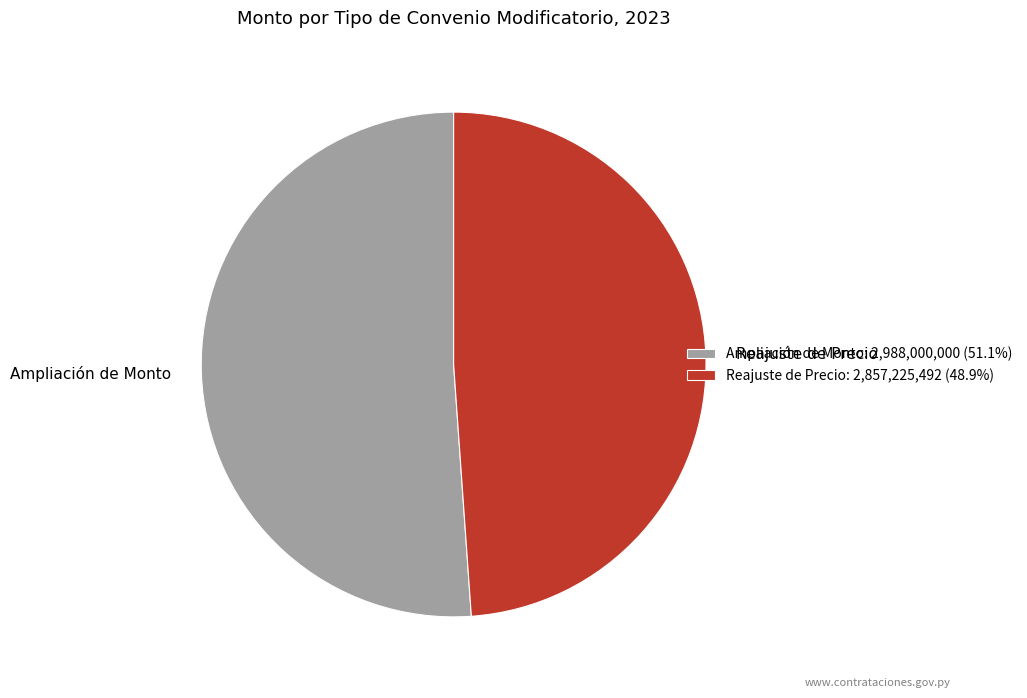

Do Ampliación de Monto and Reajuste de Precio together represent more than half of the pie?

Yes